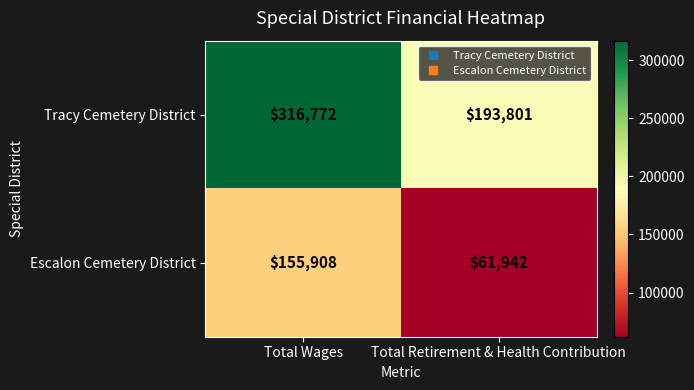

Reading left to right, transcribe all the data shown in this chart.

Tracy Cemetery District: Total Wages=316772	Total Retirement & Health Contribution=193801
Escalon Cemetery District: Total Wages=155908	Total Retirement & Health Contribution=61942